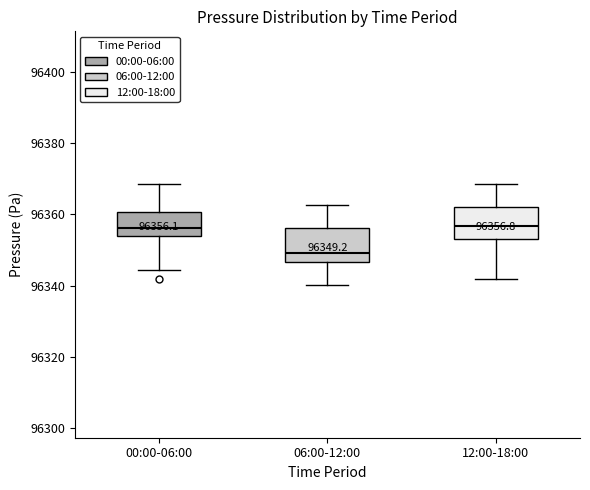

Which box's median line is the lowest?

06:00-12:00